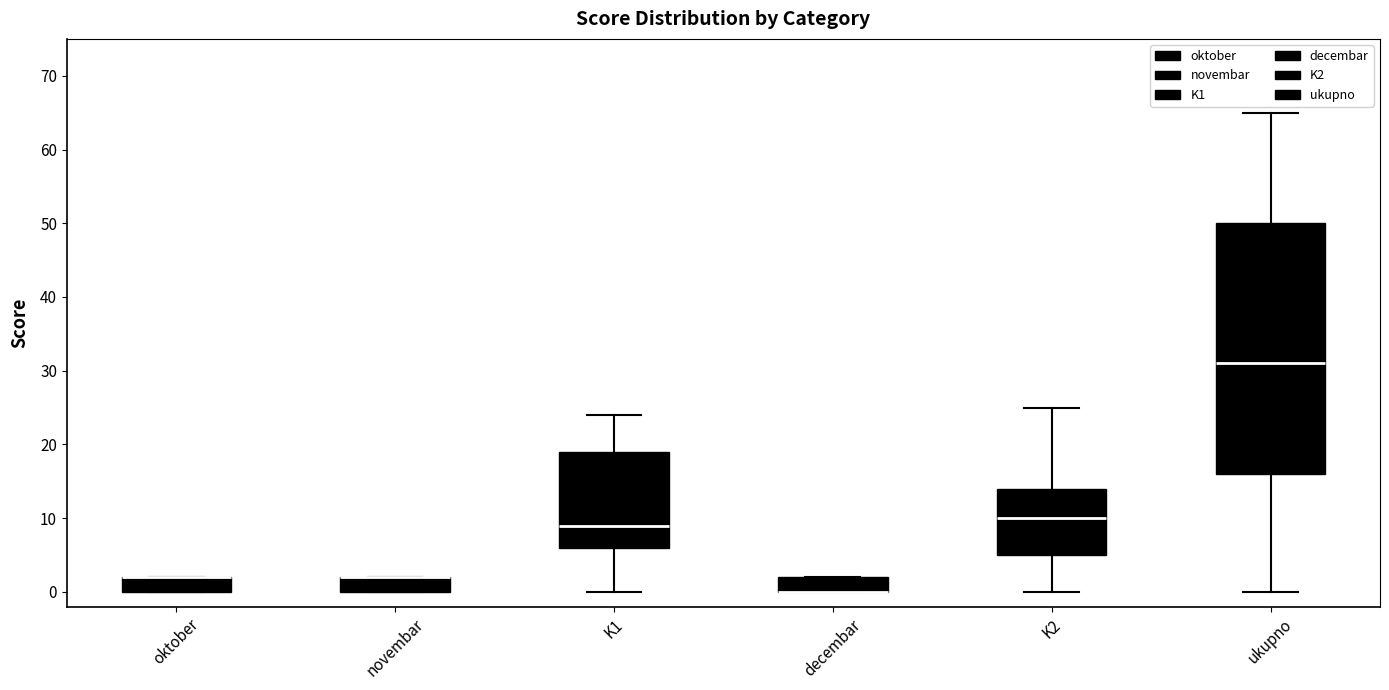

Reading left to right, read every box against the y-axis: the position of its median line, the range the box covers, and the ends of its whiskers. The values are not printed on the chart, so give them approximately, as read against the axis.

oktober: median 2 (drawn on the box's upper edge), box 0 to 2, whiskers 0 to 2
novembar: median 2 (drawn on the box's upper edge), box 0 to 2, whiskers 0 to 2
K1: median 9, box 6 to 19, whiskers 0 to 24
decembar: median 0 (drawn on the box's lower edge), box 0 to 2, whiskers 0 to 2
K2: median 10, box 5 to 14, whiskers 0 to 25
ukupno: median 31, box 16 to 50, whiskers 0 to 65